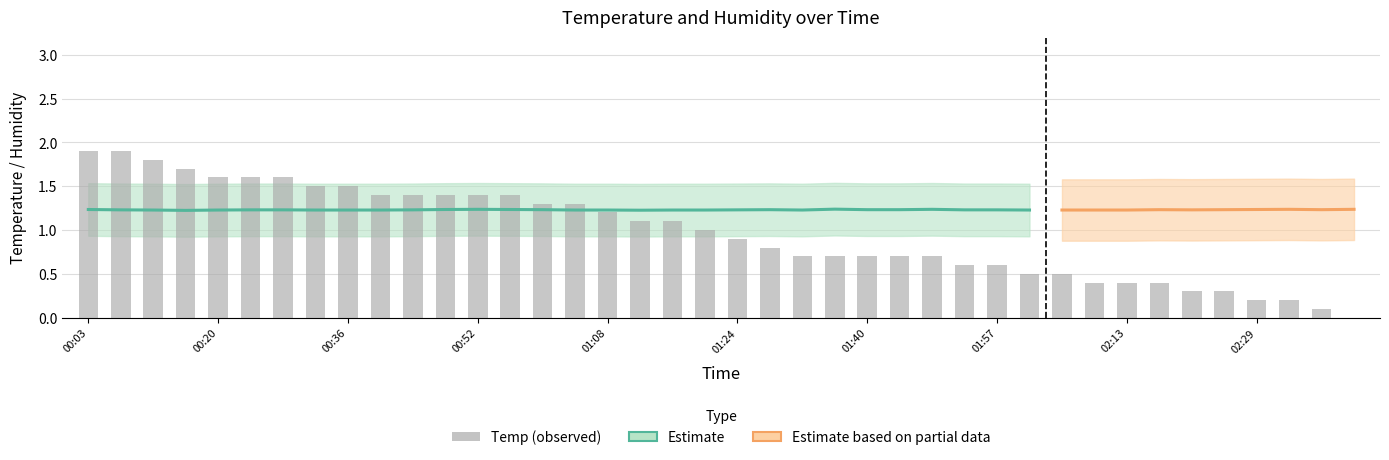

What is the label of the 1st bar from the right?

02:41